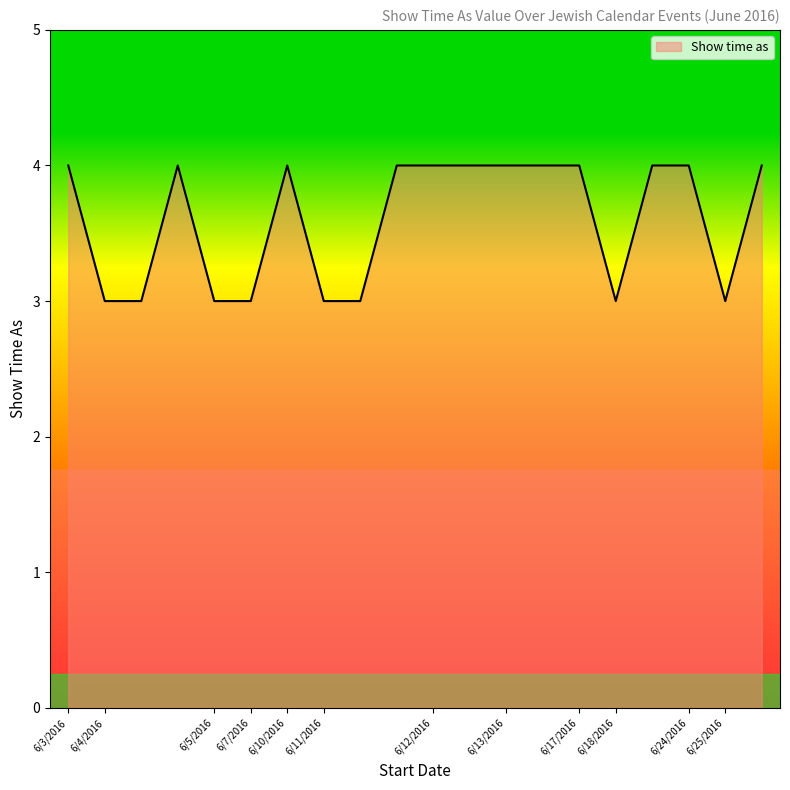

What is the smallest value displayed?

3